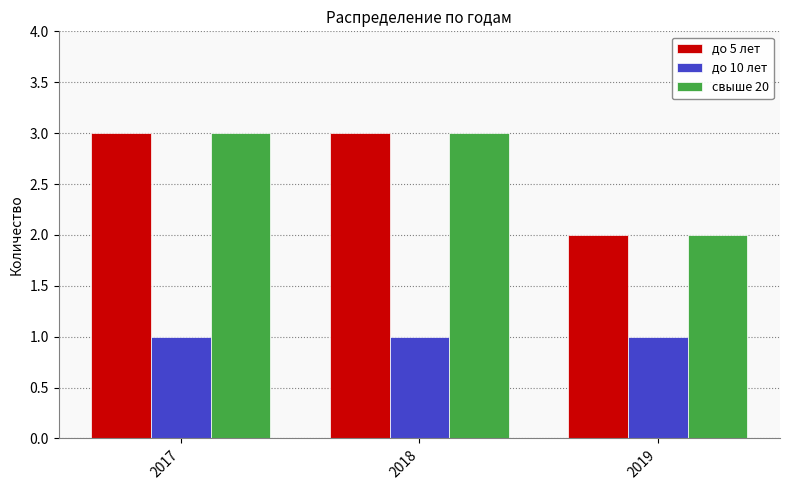

Does the chart contain stacked bars?

No